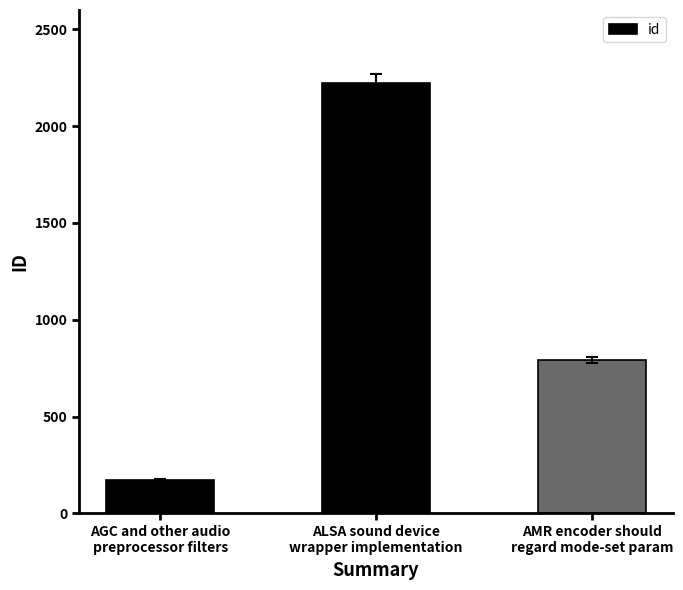

Approximately how many times larger is the value at ALSA sound device
wrapper implementation compared to AMR encoder should
regard mode-set param?

2.8